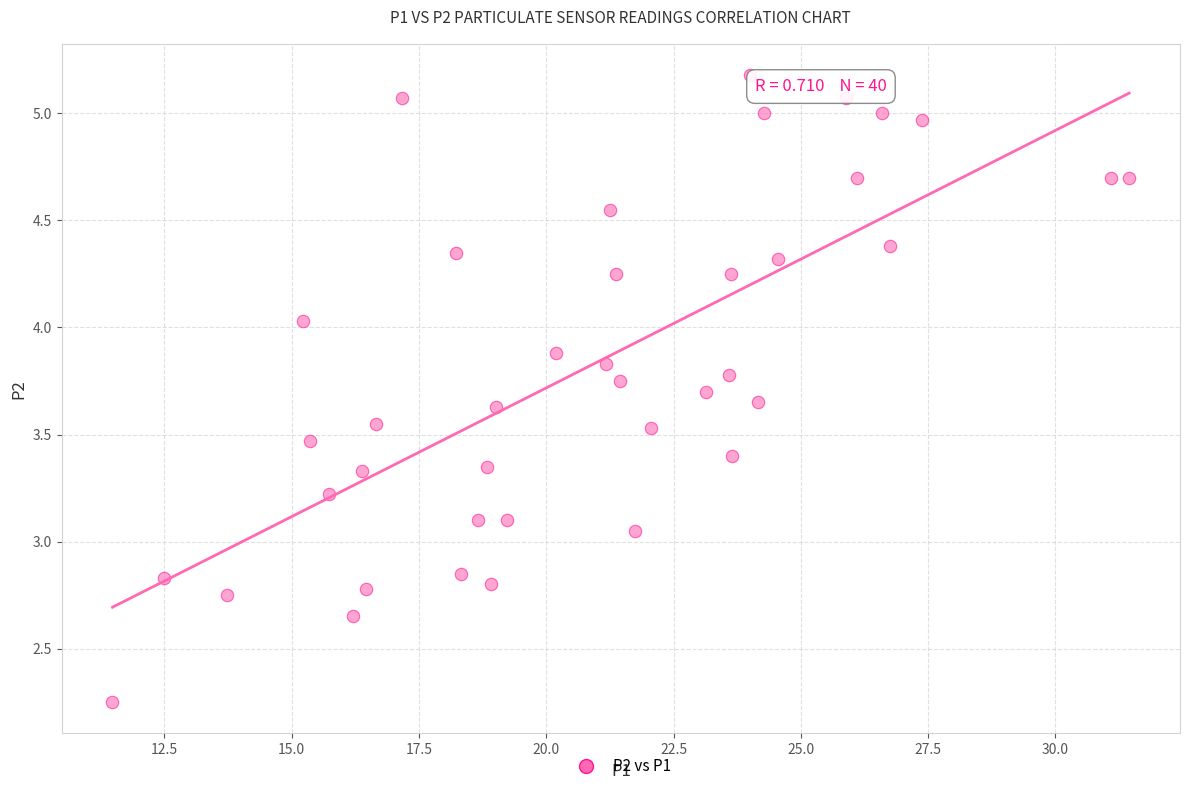

What is the range of X values (max minus min)?

20.0